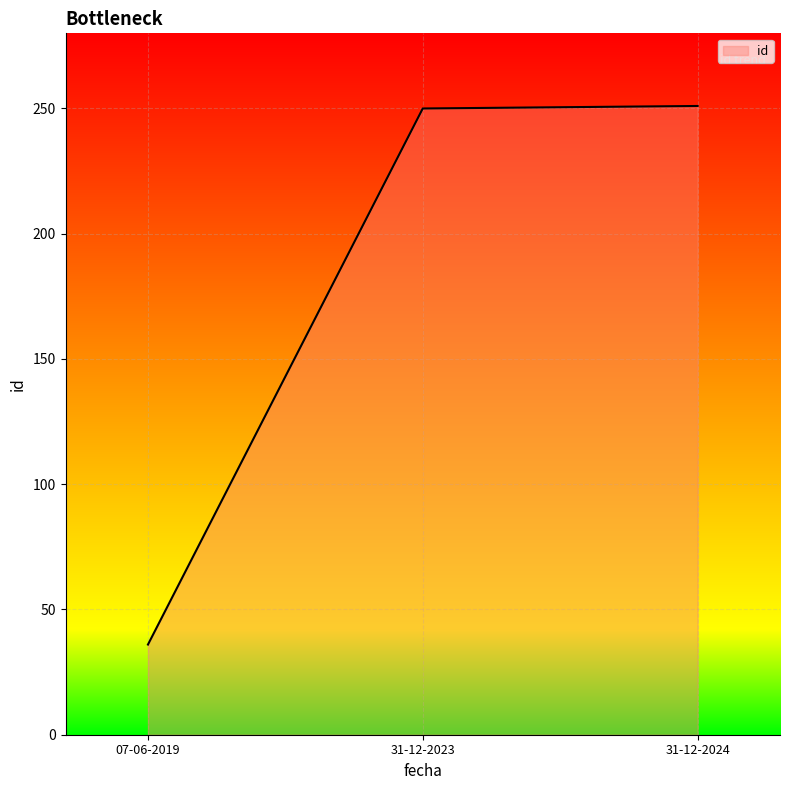

Does the chart display data point markers on the line(s)?

No